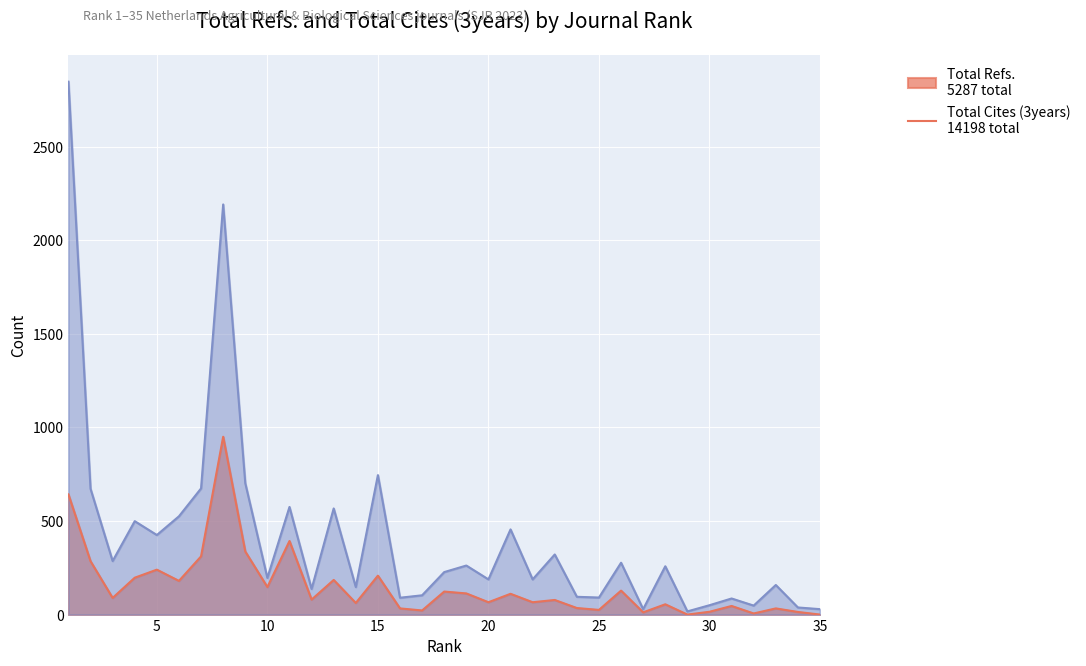

Where is Total Cites (3years) nearest to the value 1432?

15